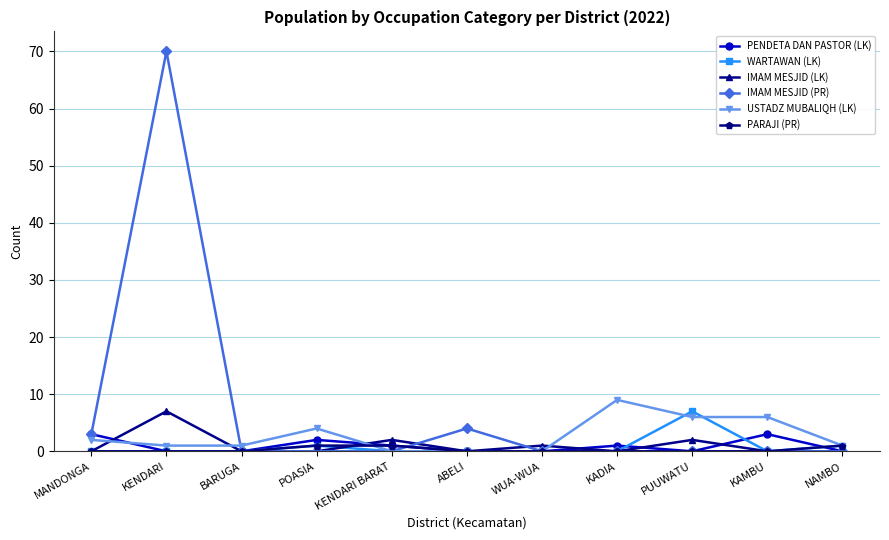

What is the spread (max minus min) of values at KENDARI?

70